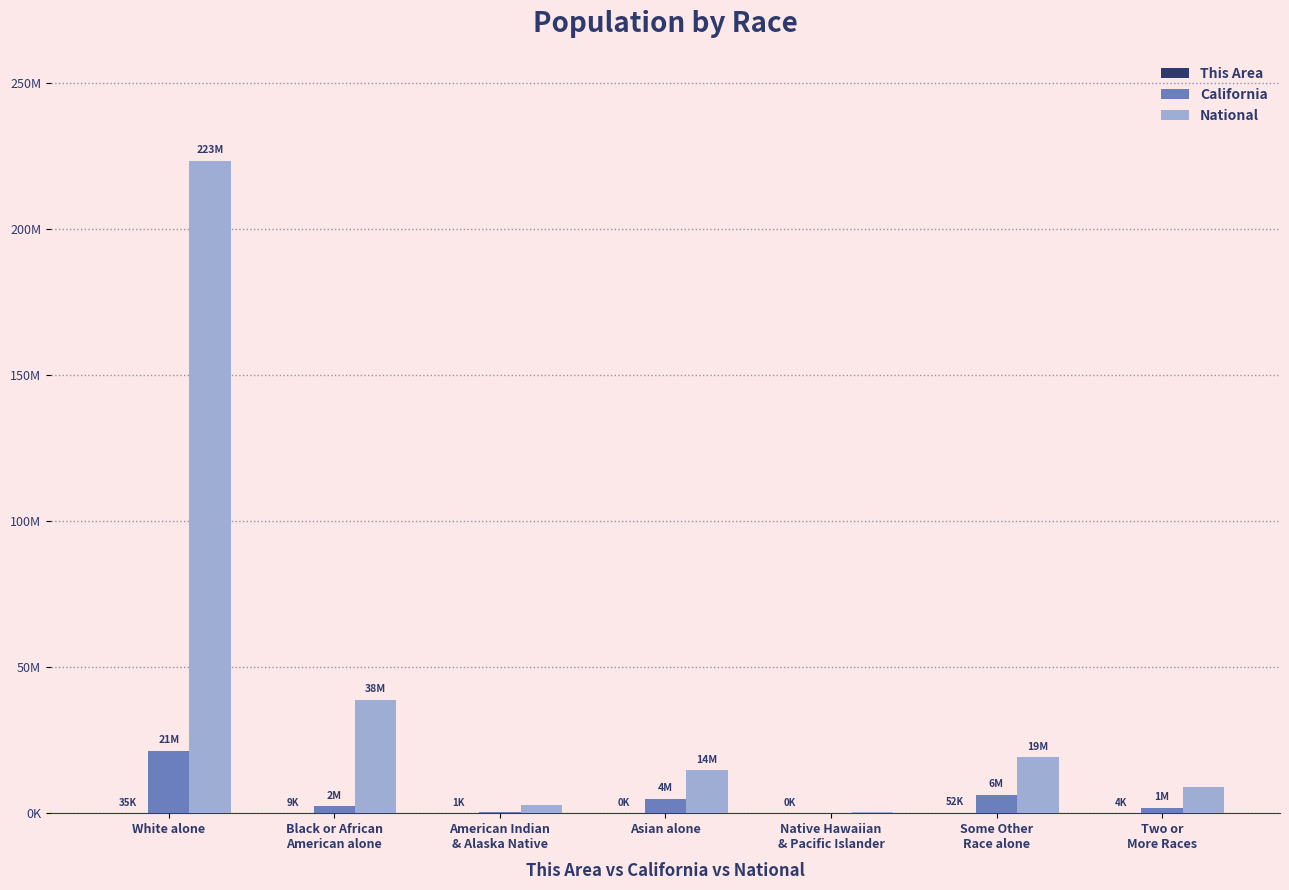

How many bars are there in each group?

3